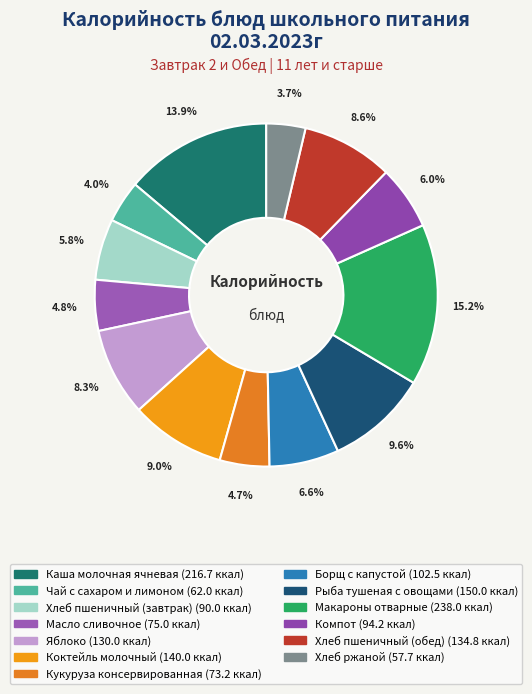

How many slices are in this pie chart?

13